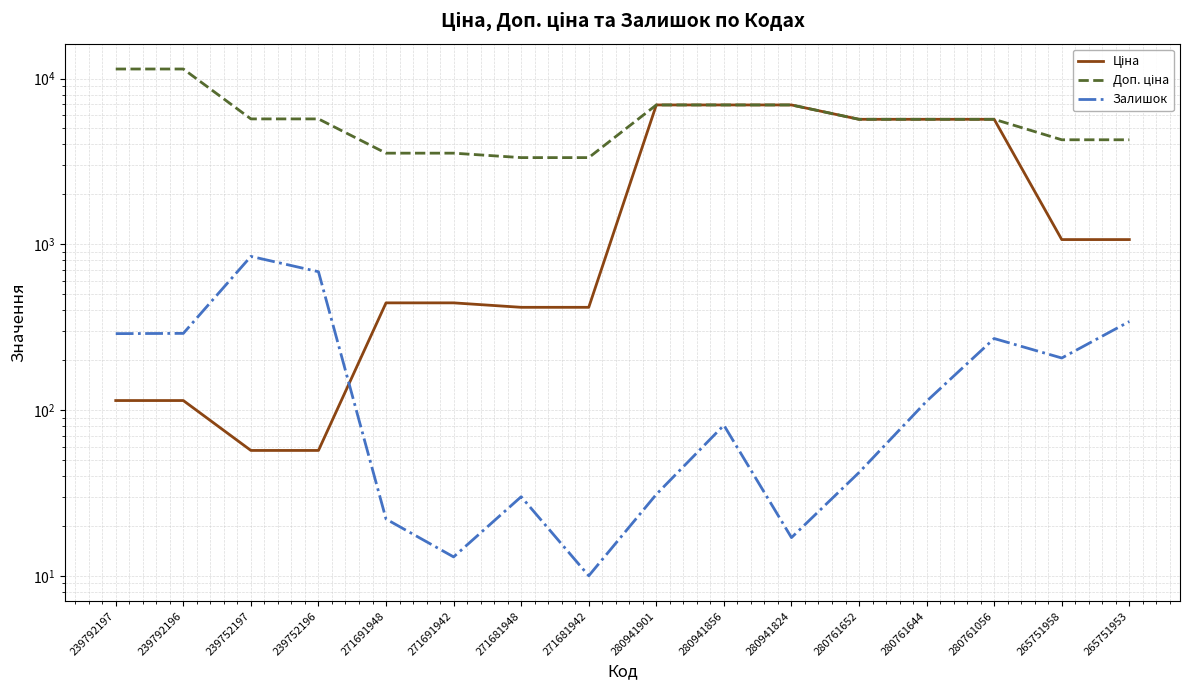

How many interior local valleys does the Залишок series have?

4